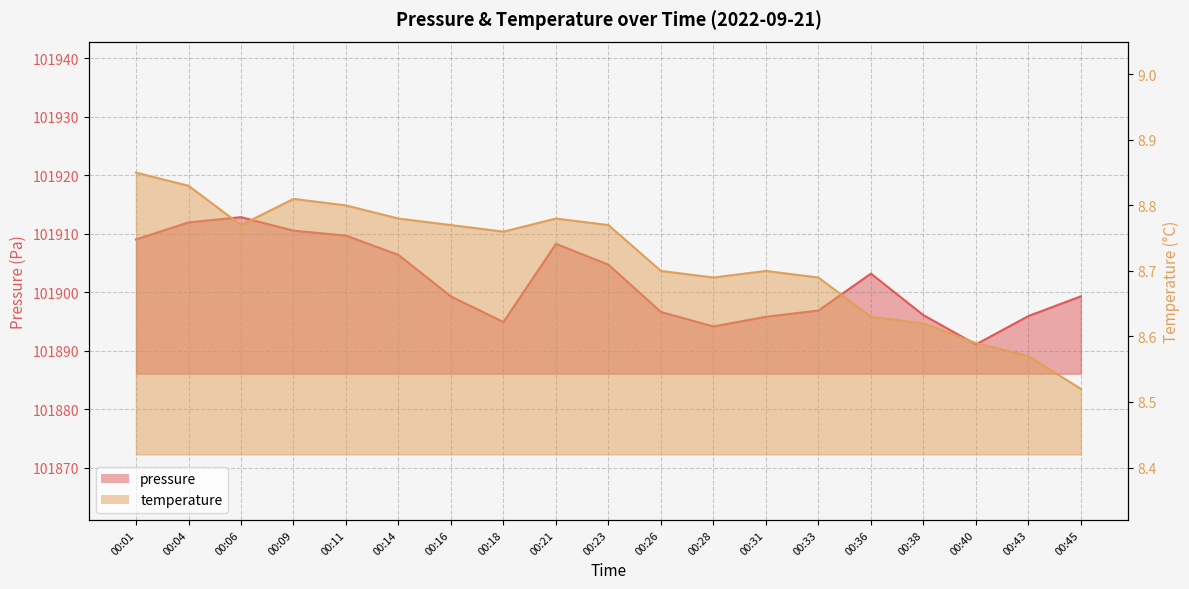

The temperature series shows 5.3 at 00:06. True or false?

False